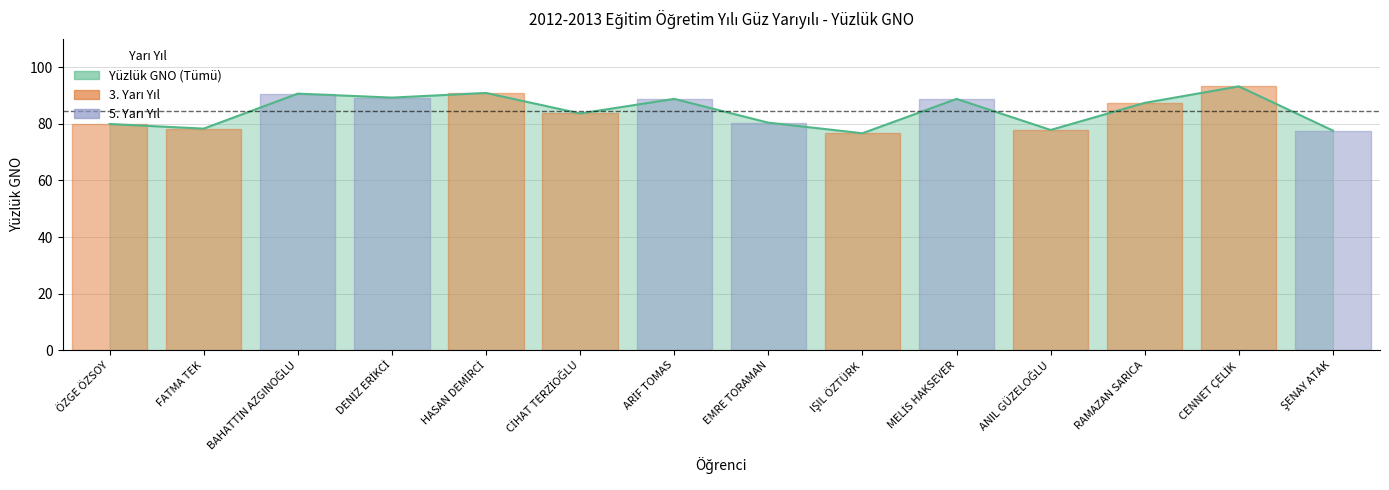

What is the greatest value displayed?

93.2